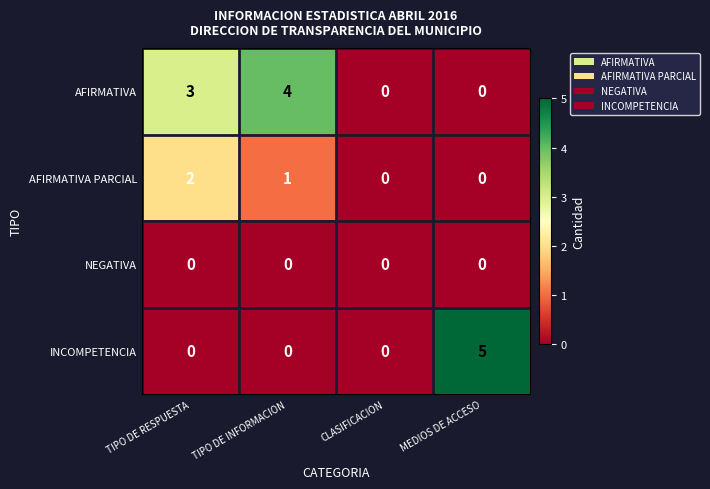

What is the maximum value shown in the chart?

5